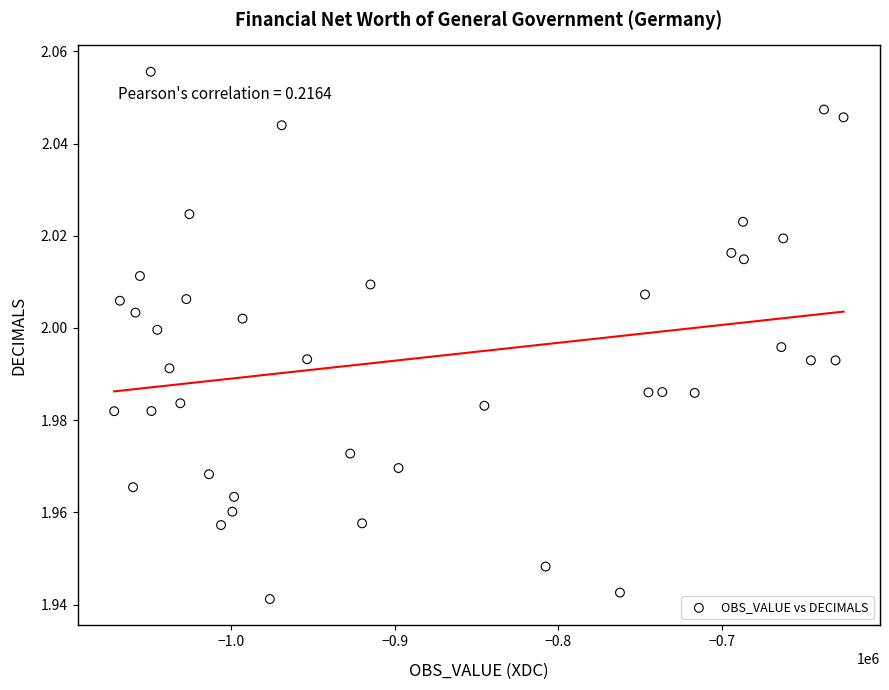

What is the range of X values (max minus min)?

445357.0